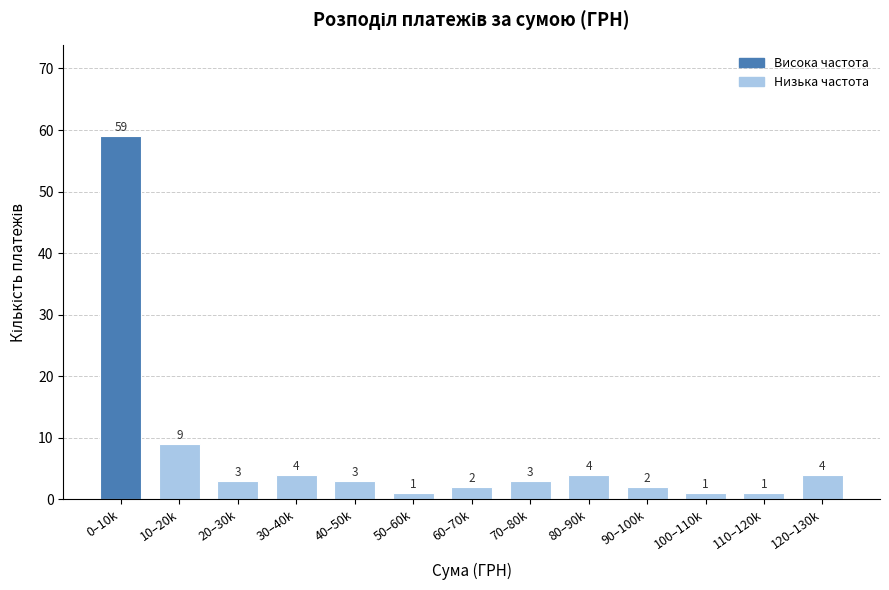

Reading left to right, what are all the values shown in this chart?

0–10k=59	10–20k=9	20–30k=3	30–40k=4	40–50k=3	50–60k=1	60–70k=2	70–80k=3	80–90k=4	90–100k=2	100–110k=1	110–120k=1	120–130k=4